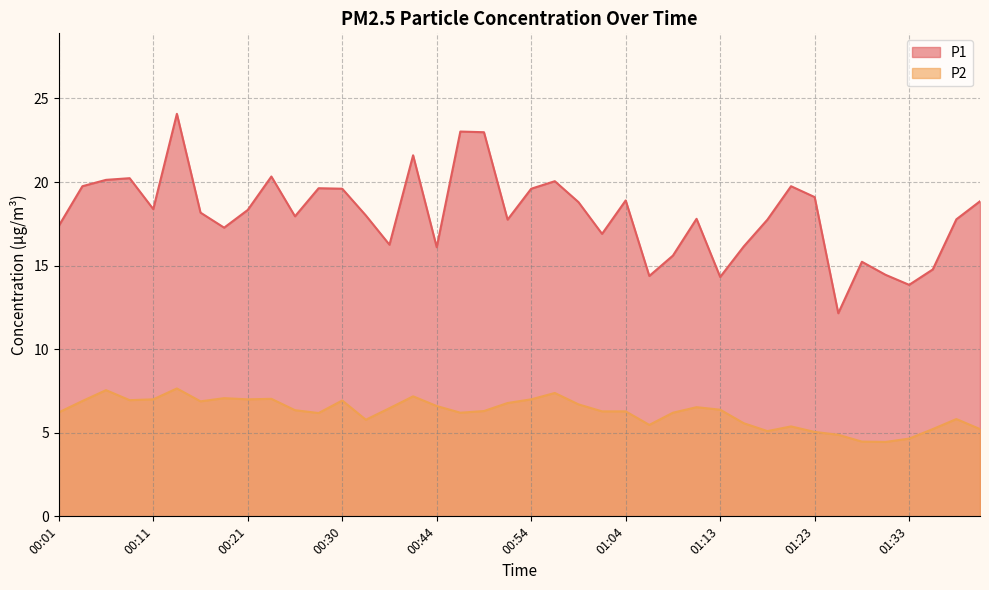

How many values in the P2 series exceed 6?

27